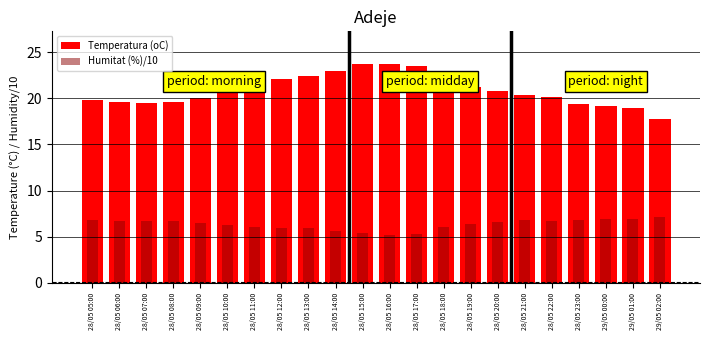

Which category has the lowest value across all series?

28/05 16:00